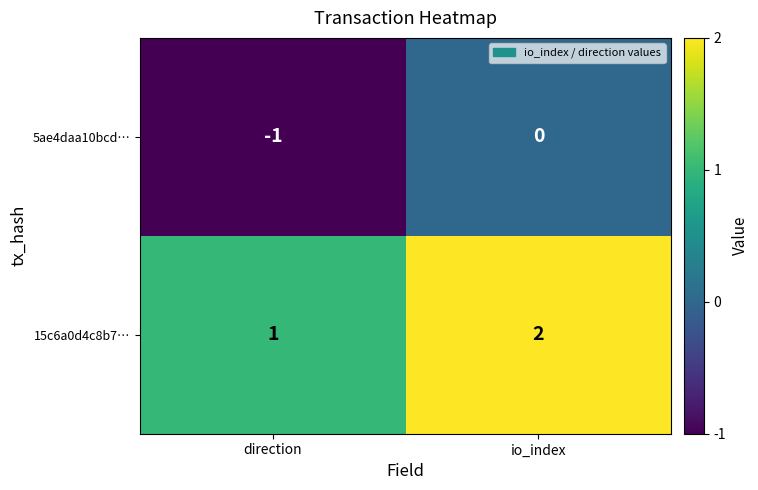

Is it true that 5ae4daa10bcd… equals 1 at io_index?

False